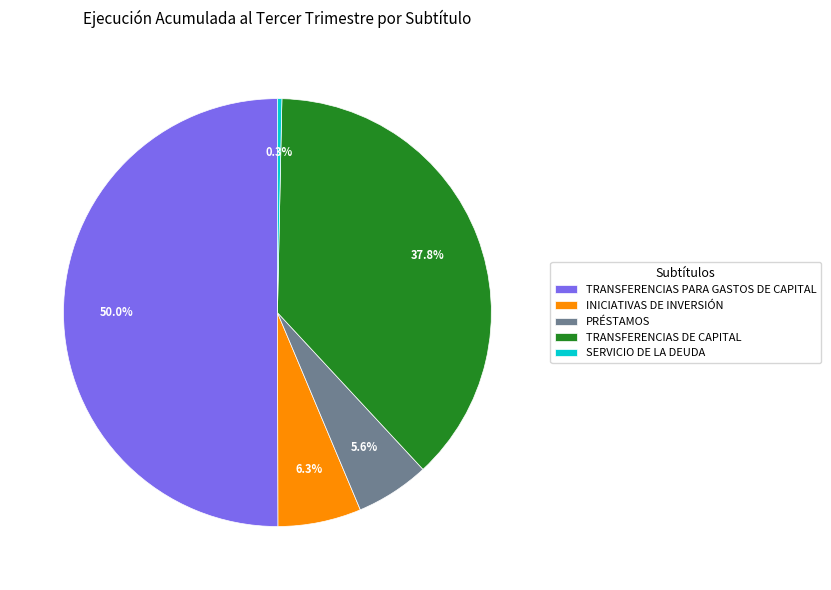

Do TRANSFERENCIAS PARA GASTOS DE CAPITAL and PRÉSTAMOS together represent more than half of the pie?

Yes